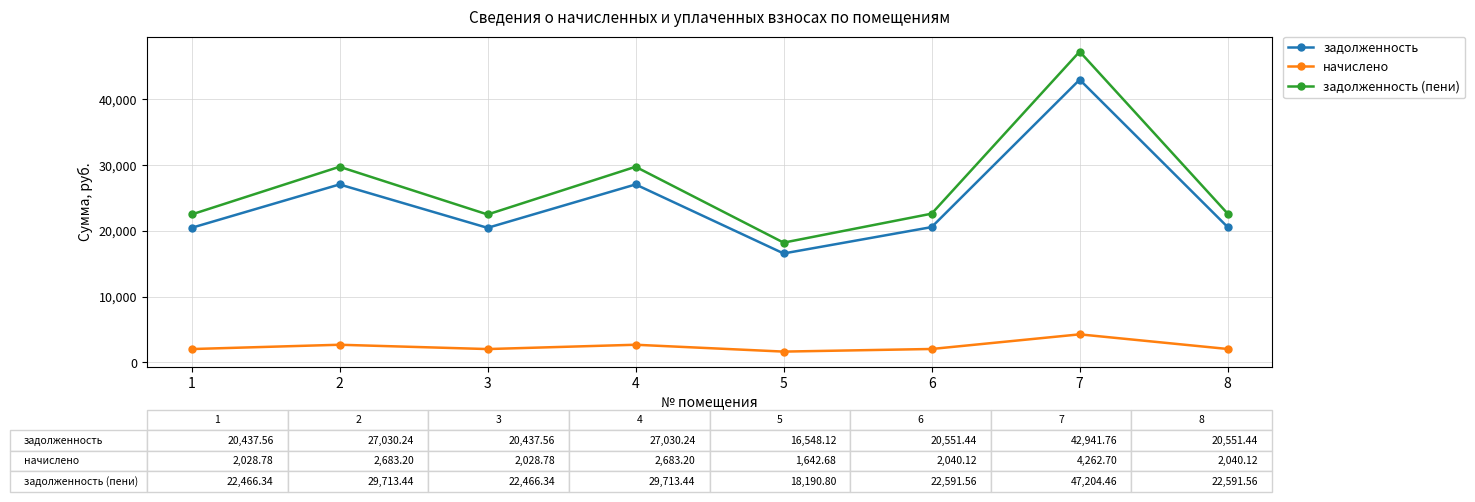

At which label does задолженность (пени) reach its peak?

7